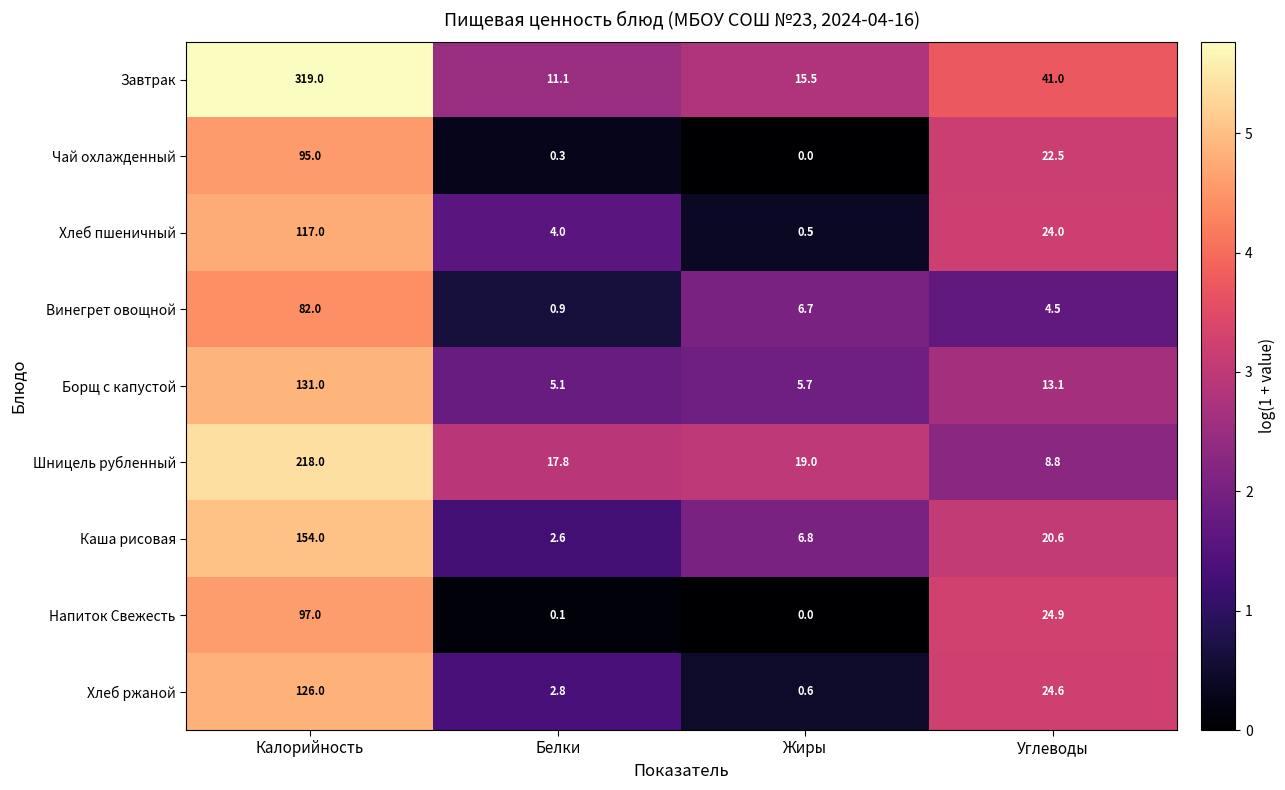

Read the Хлеб ржаной value at Углеводы.

24.6